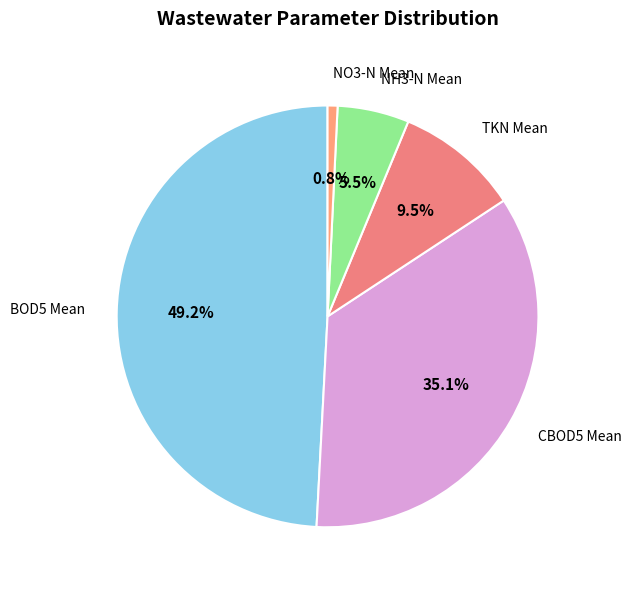

Which has a higher value, TKN Mean or CBOD5 Mean?

CBOD5 Mean